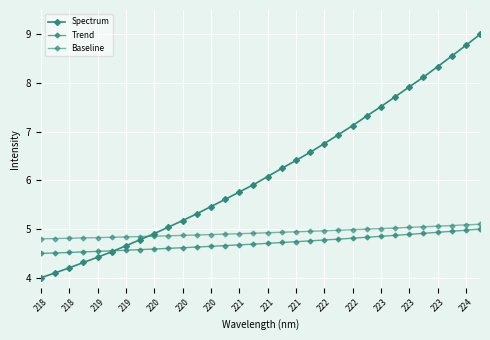

Which series ends up on top after the final intersection of Baseline and Spectrum?

Spectrum